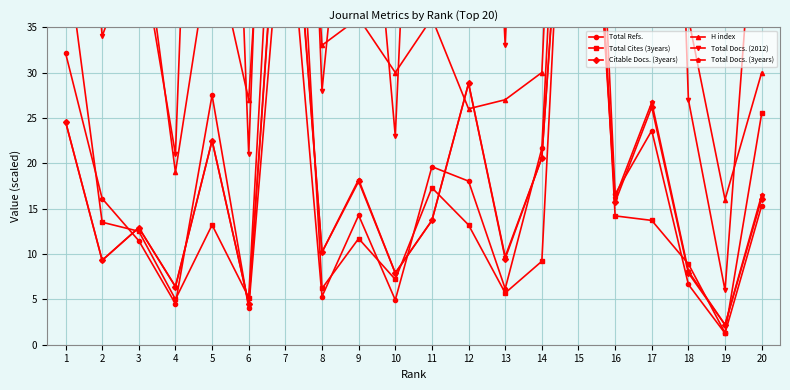

True or false: H index has a value of 30.0 at 14.

True